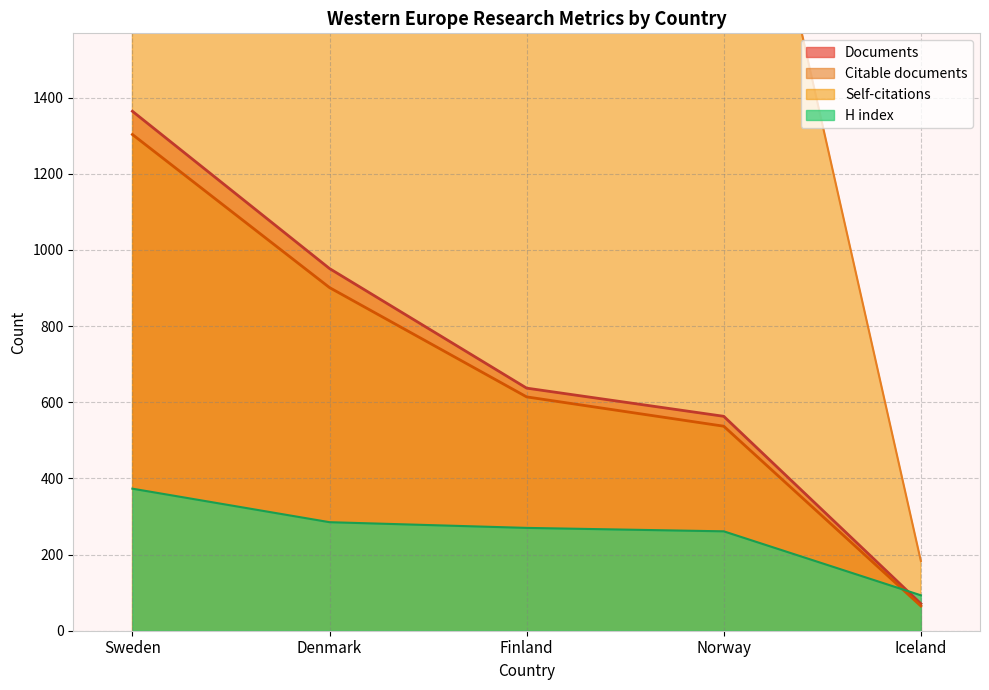

At which category does the chart reach its minimum across all series?

Iceland